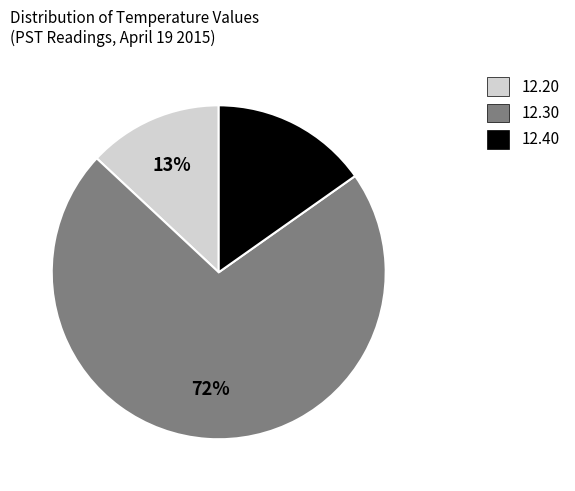

Is there any slice that represents more than half of the pie?

Yes